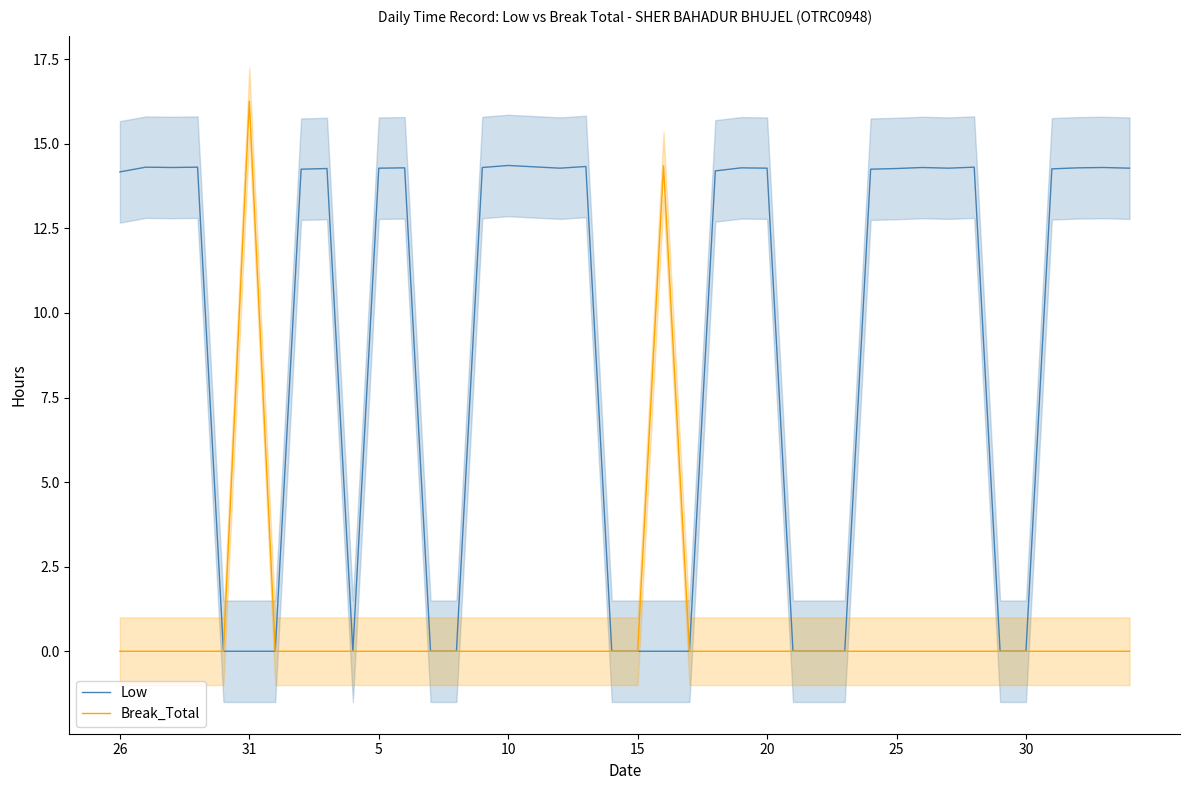

What is the maximum value for Break_Total?

16.3